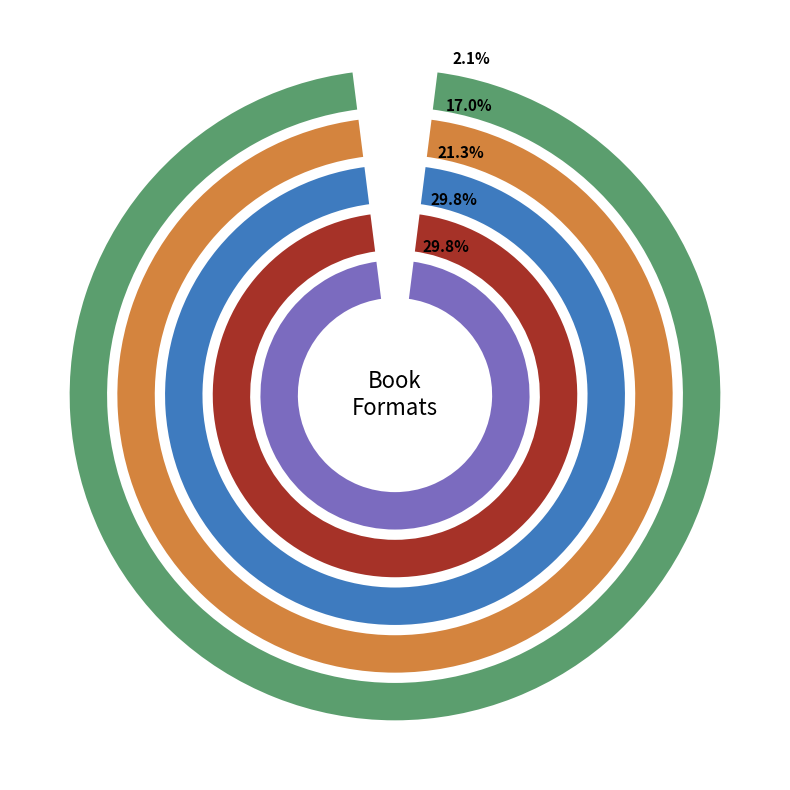

Which slice is the largest?

Hardcover